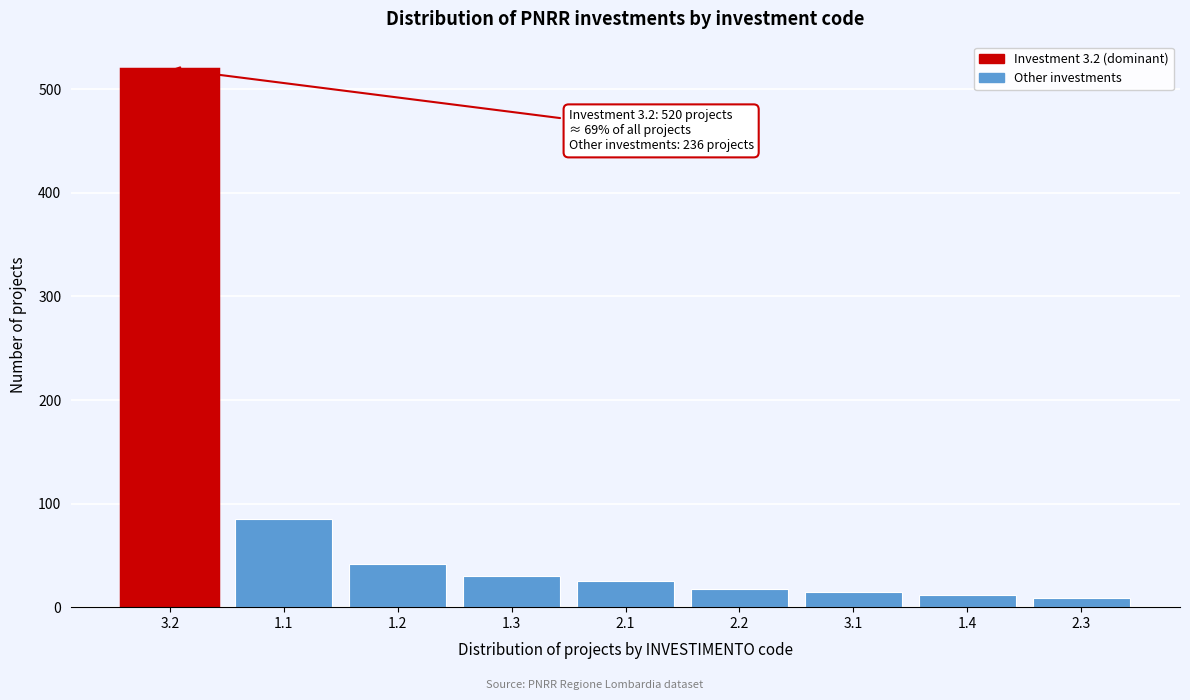

Reading right to left, list all the values displayed in this chart.

2.3=9	1.4=12	3.1=15	2.2=18	2.1=25	1.3=30	1.2=42	1.1=85	3.2=520